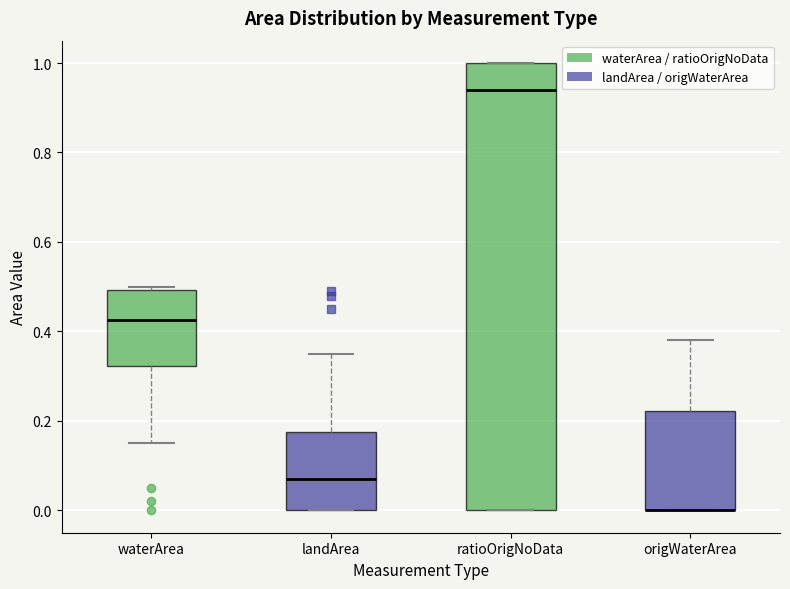

Reading left to right, transcribe this box plot: for each box, give where its median line is, the range the box spans, and where its two whiskers end, as read against the y-axis. The values are not printed on the chart, so give them approximately, as read against the axis.

waterArea: median 0.42, box 0.32 to 0.50, whiskers 0.16 to 0.50 (just above the box's upper edge)
landArea: median 0.08, box 0.00 to 0.18, whiskers 0.00 to 0.36
ratioOrigNoData: median 0.94, box 0.00 to 1.00, whiskers 0.00 to 1.00
origWaterArea: median 0.00 (drawn on the box's lower edge), box 0.00 to 0.22, whiskers 0.00 to 0.38